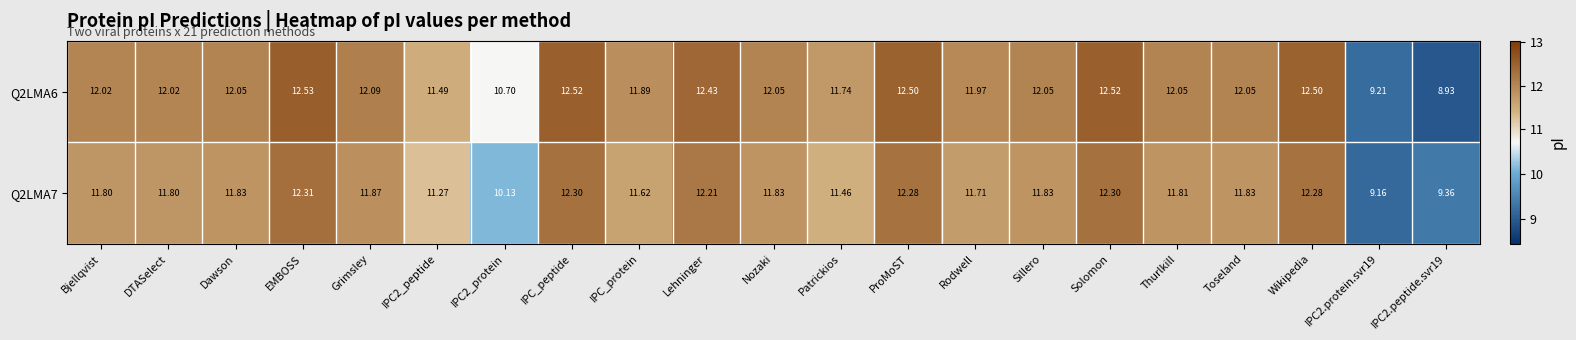

What is the difference between the highest and lowest values at IPC2_peptide?

0.2